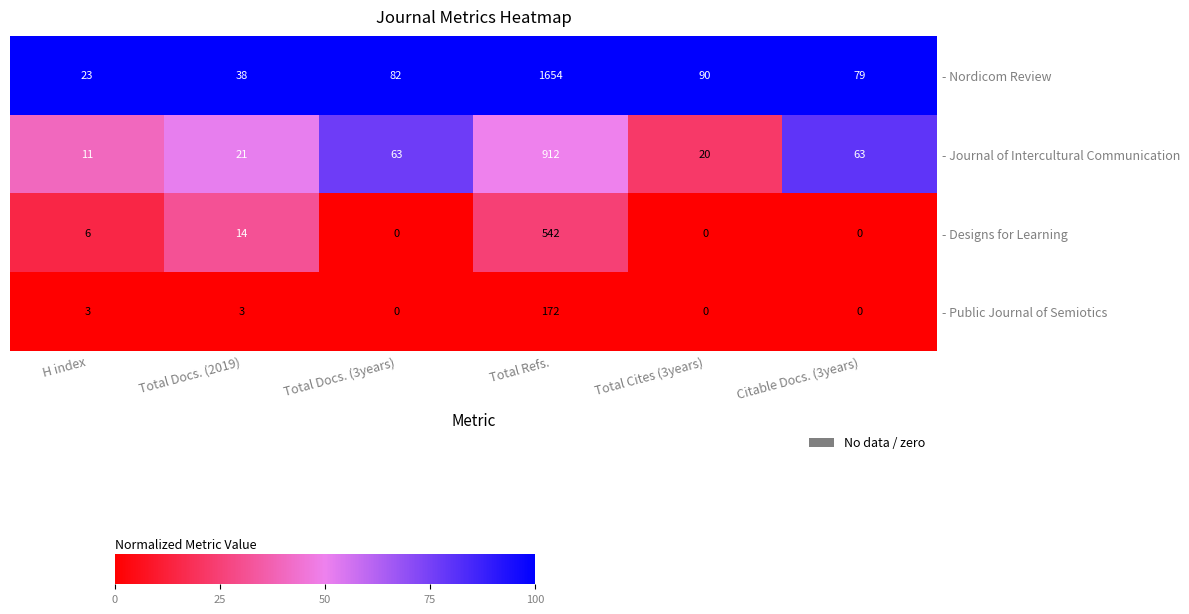

Rank the series by their maximum value, from lowest to highest.

- Public Journal of Semiotics, - Designs for Learning, - Journal of Intercultural Communication, - Nordicom Review